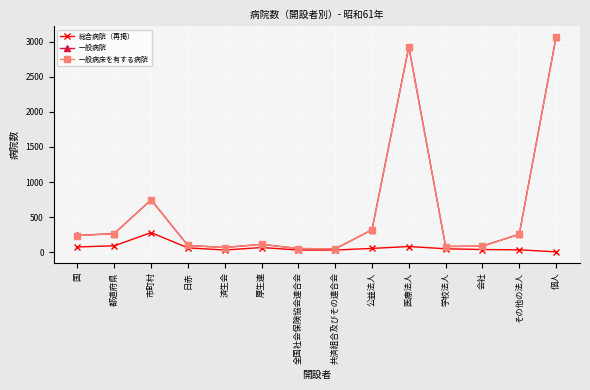

What is the difference between the maximum and minimum values in the 一般病院 series?

3016